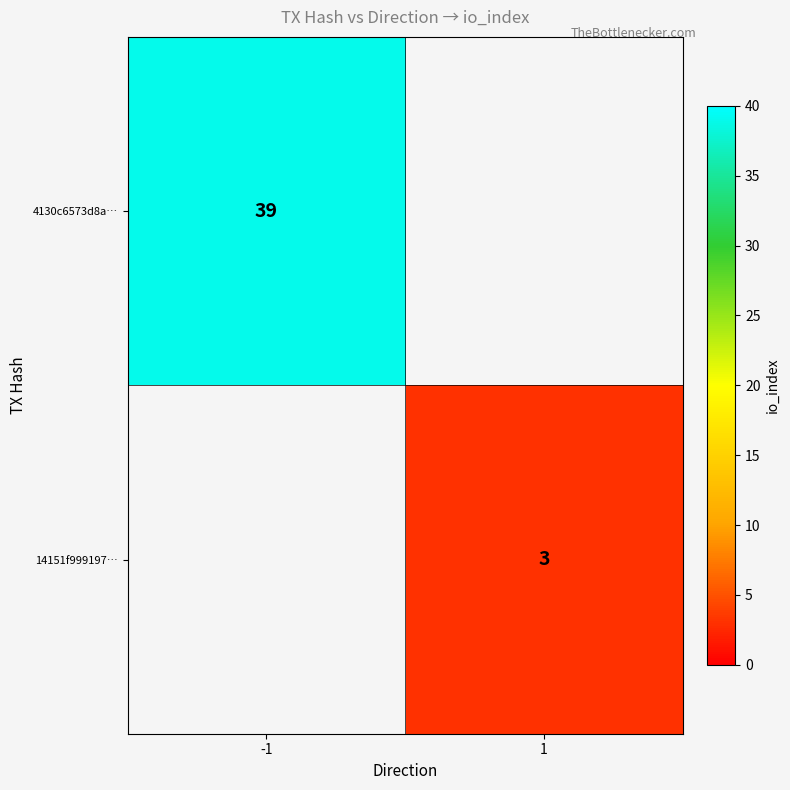

How many categories are shown in the chart?

2